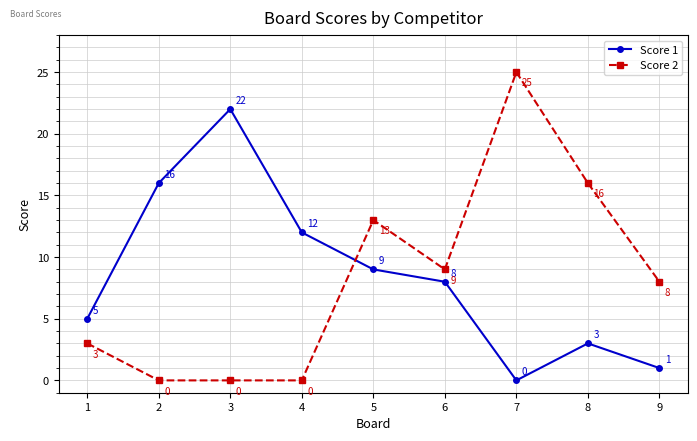

After their last crossing, which series has the higher values: Score 2 or Score 1?

Score 2